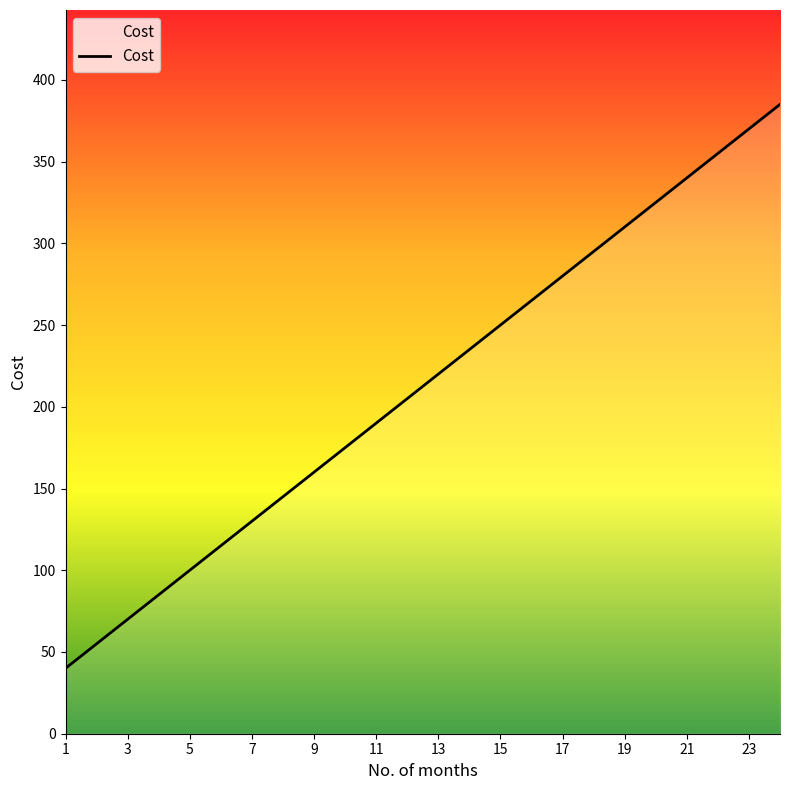

What is the maximum value shown in the chart?

385